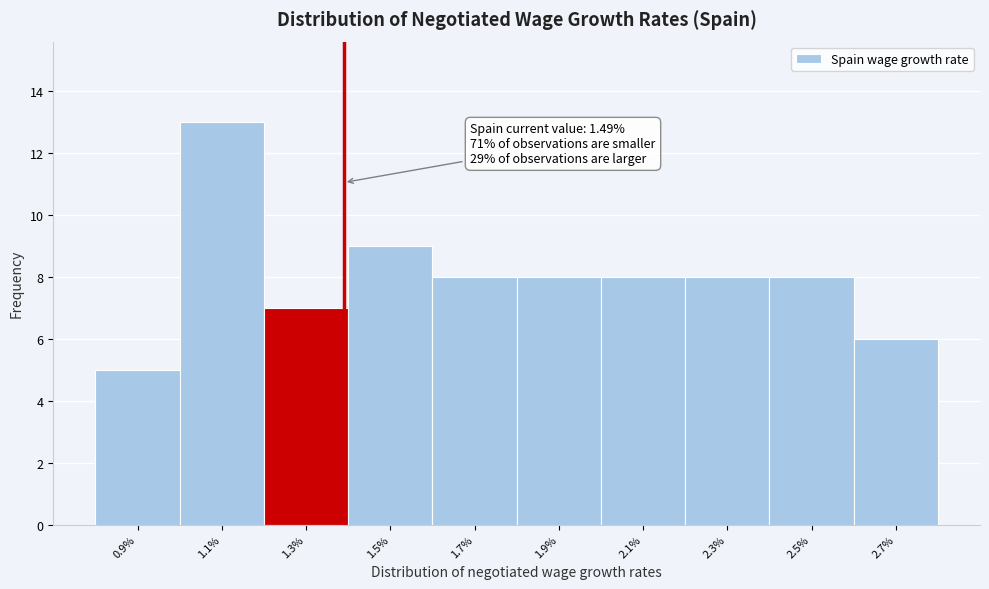

Reading left to right, extract all data points from this chart.

5	13	7	9	8	8	8	8	8	6